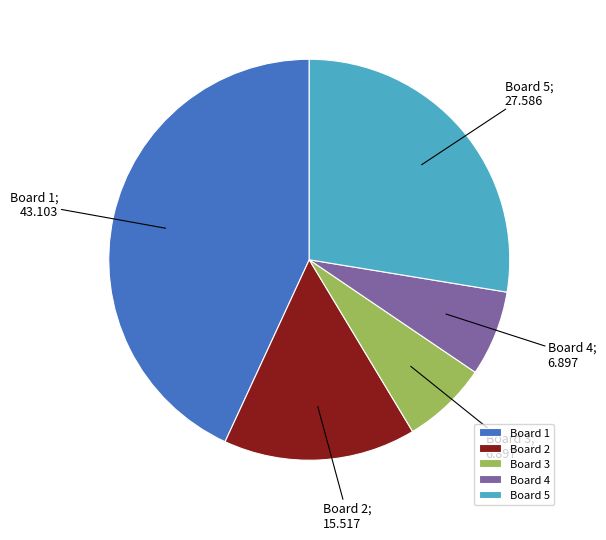

Do Board 2 and Board 5 together represent more than half of the pie?

No